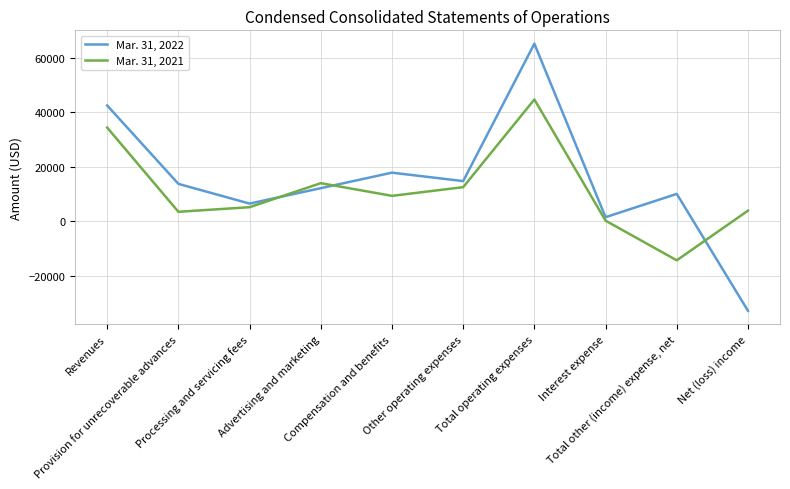

The Mar. 31, 2022 series shows 42551 at Revenues. True or false?

True